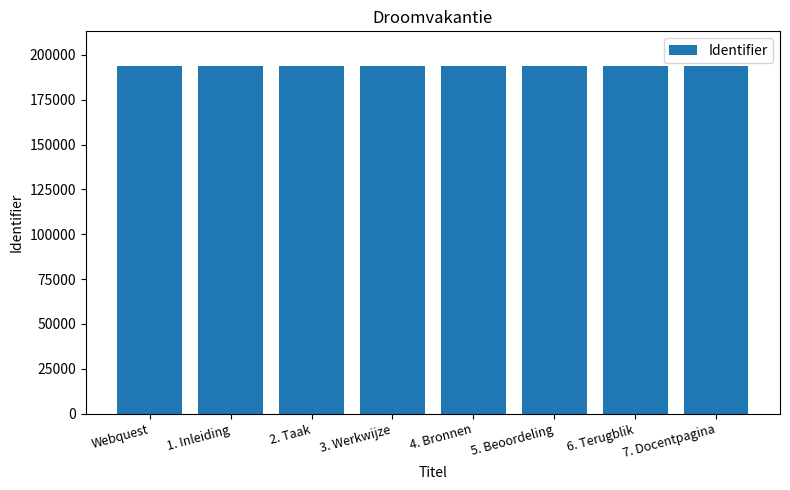

The value at 2. Taak is 268852. True or false?

False